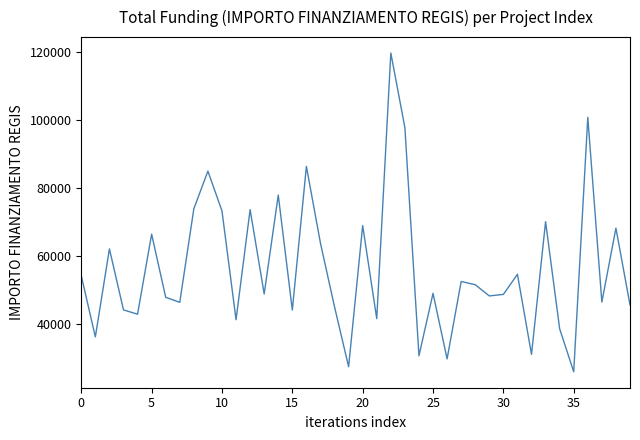

What is the minimum value shown in the chart?

25842.4